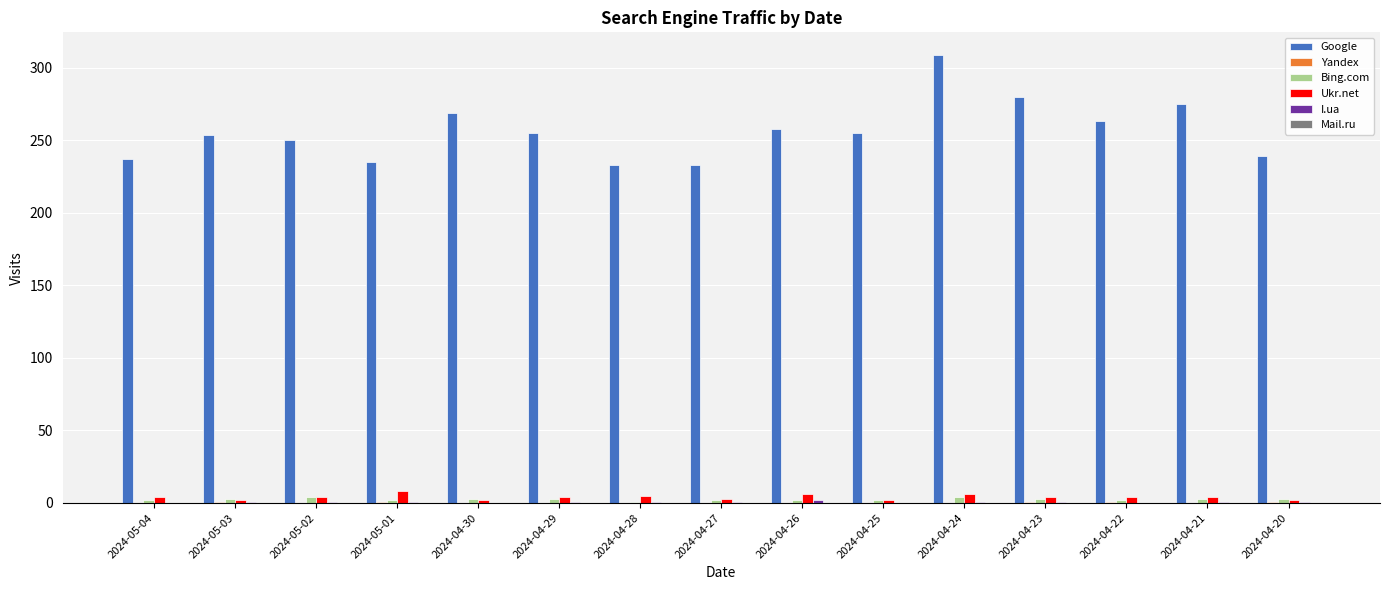

Which series changed the most between 2024-04-28 and 2024-04-24?

Google